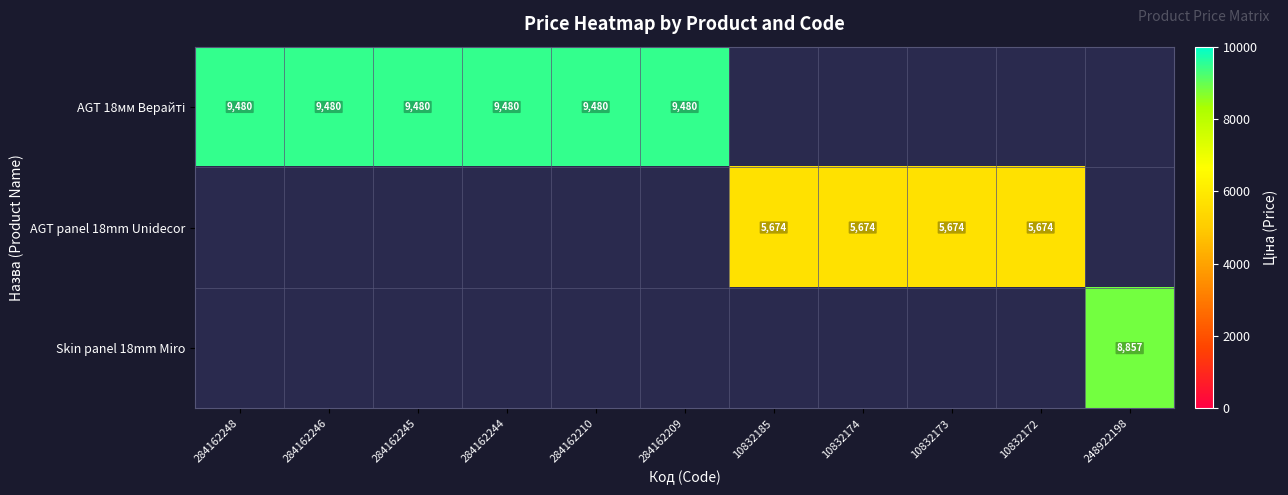

What is the maximum value shown in the chart?

9480.1